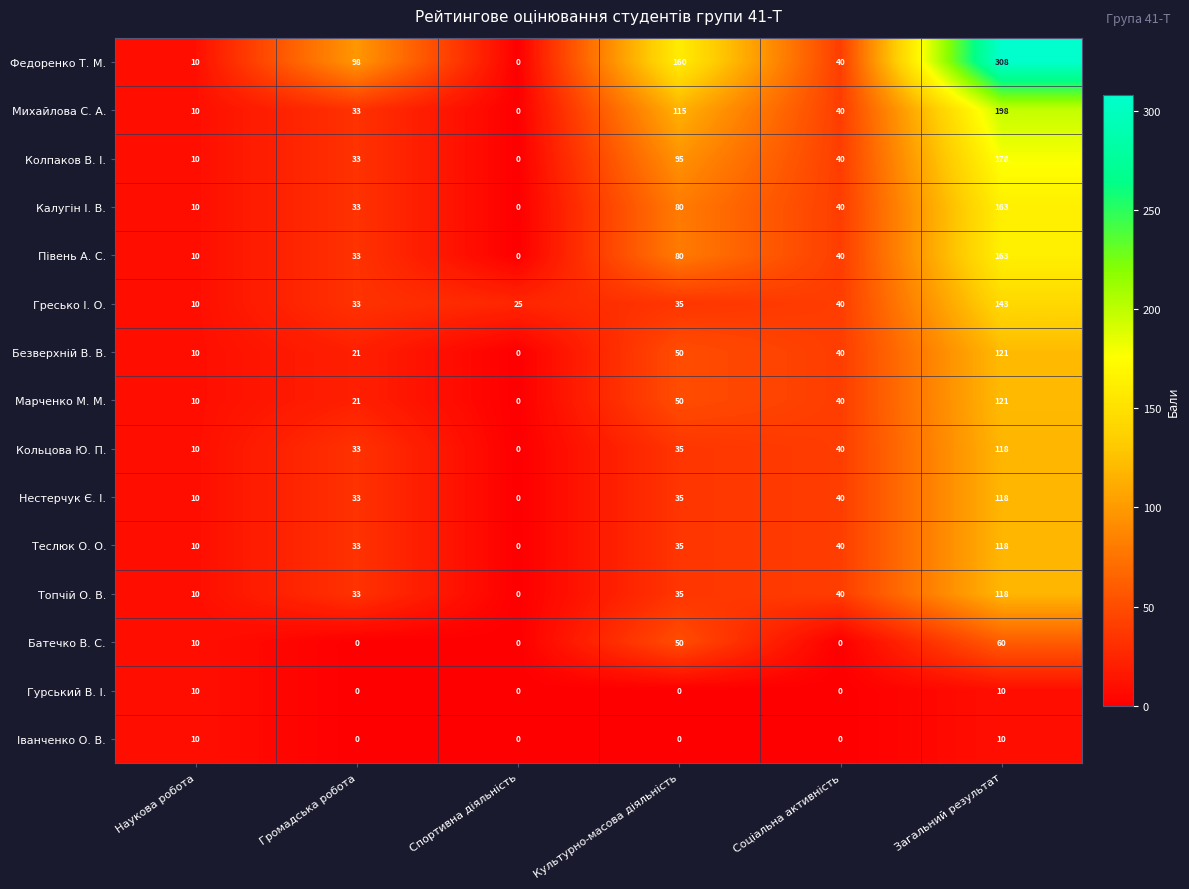

What is the highest value of the Топчій О. В. series?

118